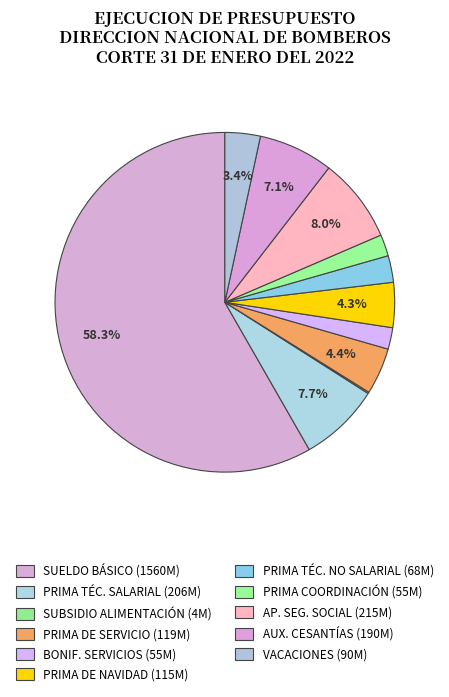

How many segments does this pie chart have?

11